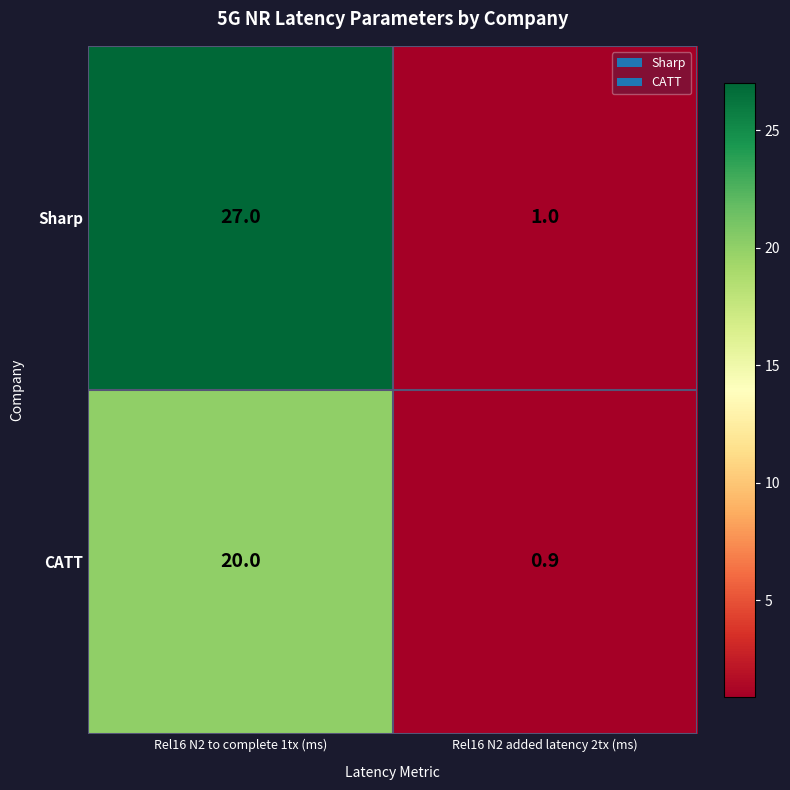

At which category is the sum across all series the highest?

Rel16 N2 to complete 1tx (ms)